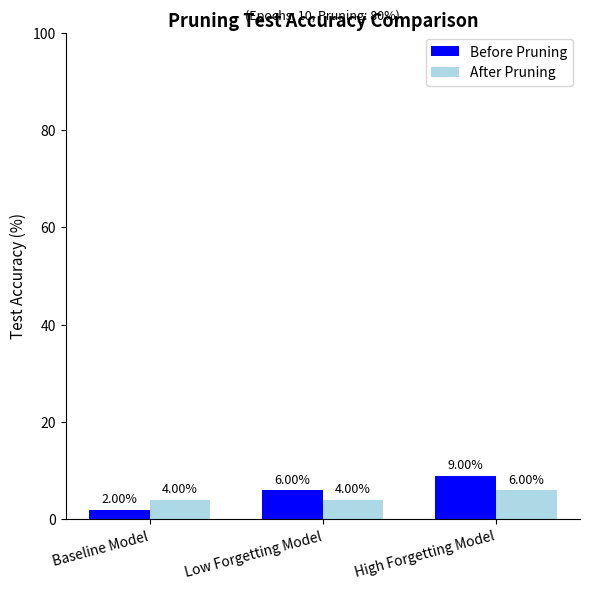

Is the value of After Pruning at High Forgetting Model greater than the value of Before Pruning at High Forgetting Model?

No